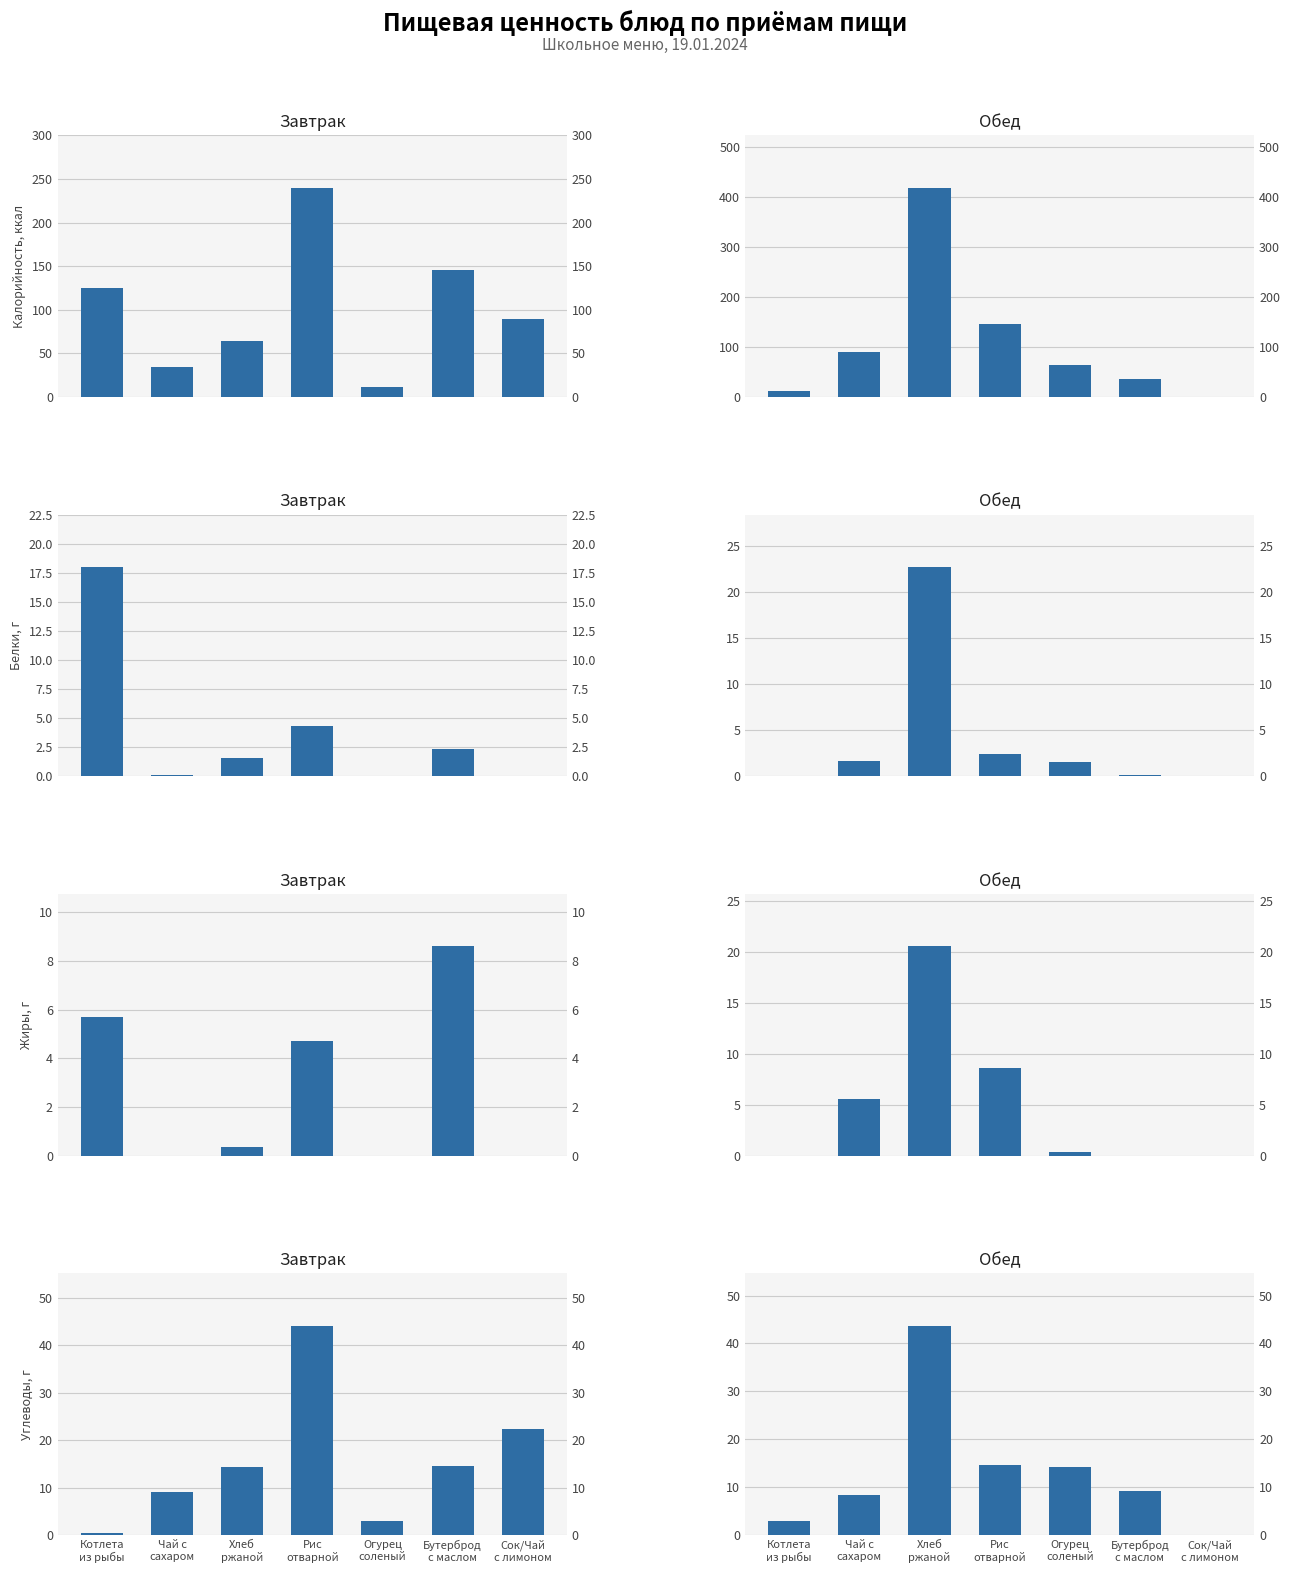

List the labels in order of Обед value, smallest first.

Сок/Чай
с лимоном, Котлета
из рыбы, Чай с
сахаром, Бутерброд
с маслом, Огурец
соленый, Рис
отварной, Хлеб
ржаной